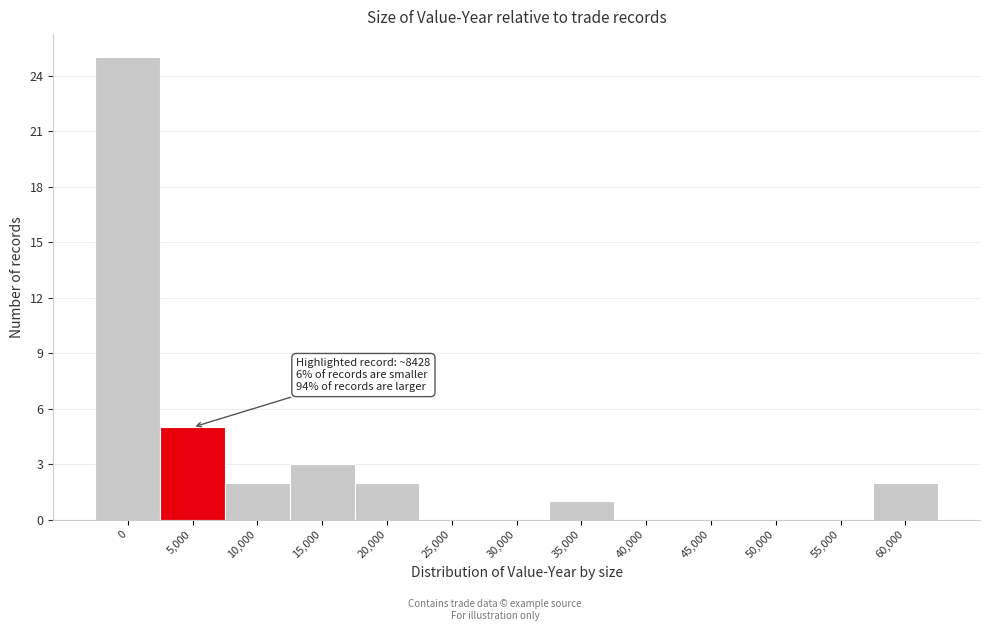

Reading left to right, list all the values displayed in this chart.

0=25	5,000=5	10,000=2	15,000=3	20,000=2	25,000=0	30,000=0	35,000=1	40,000=0	45,000=0	50,000=0	55,000=0	60,000=2